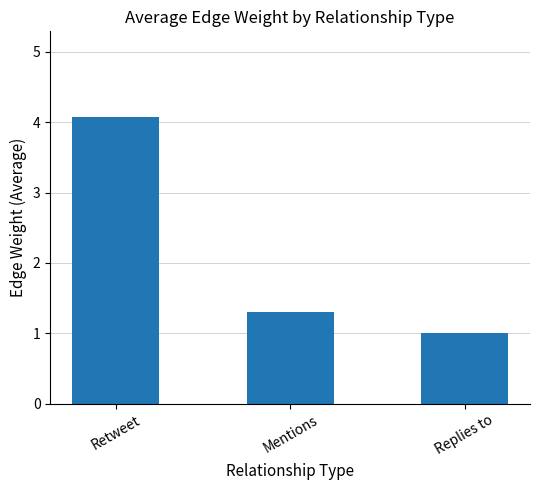

At which label is the value closest to 2?

Mentions